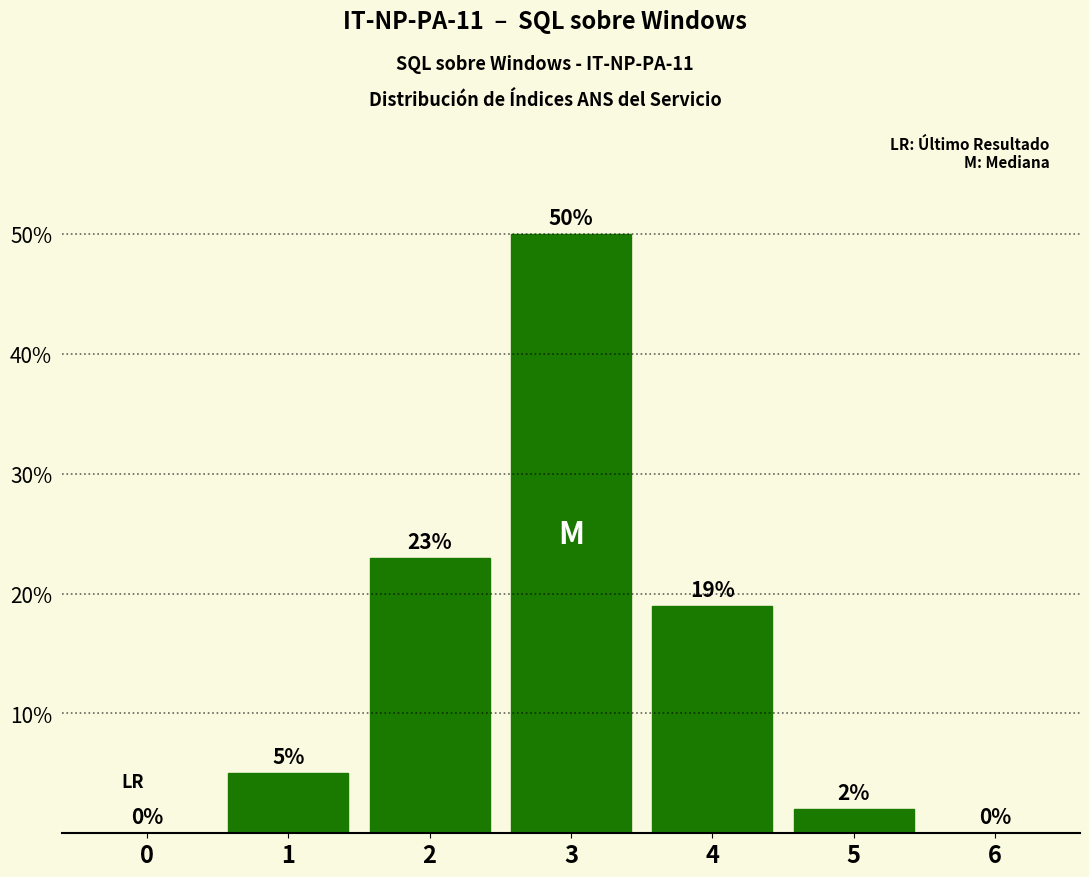

Reading left to right, list all the values displayed in this chart.

0=0	1=5	2=23	3=50	4=19	5=2	6=0